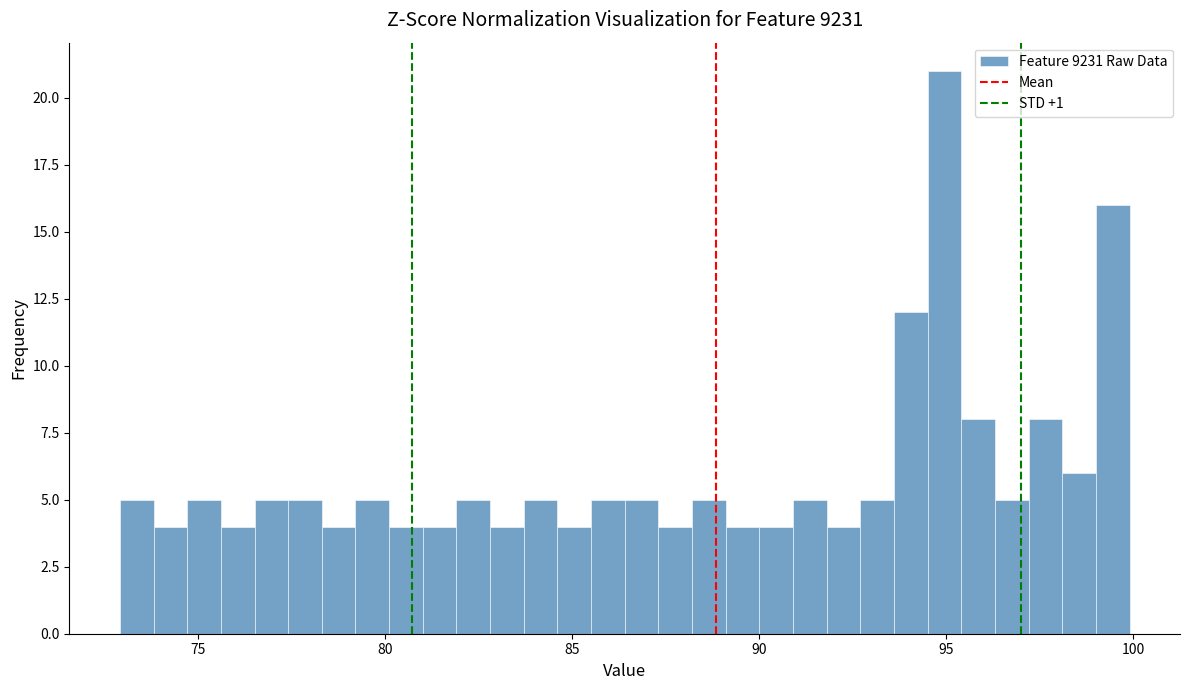

Around what value on the x-axis is the tallest bar? Give the approximate position of its centre, as read against the axis.

95.0